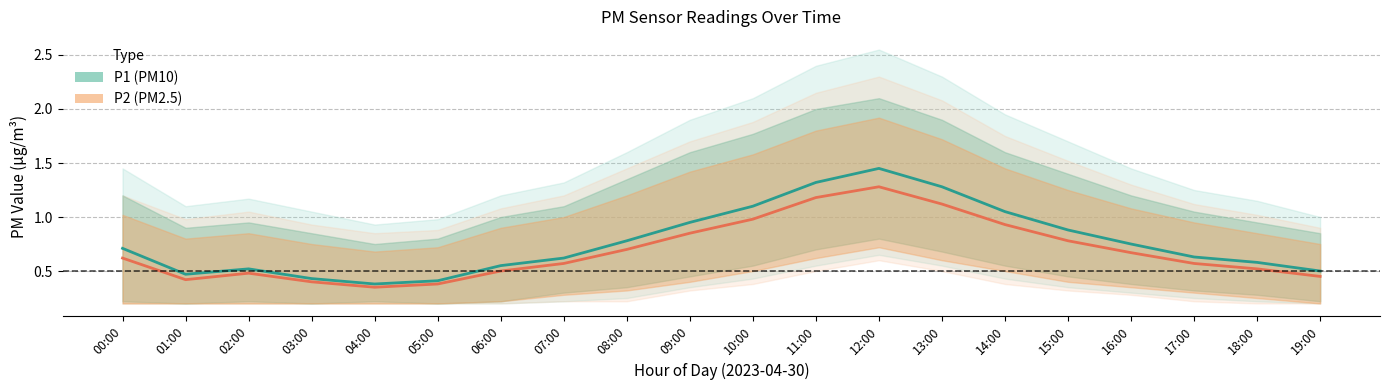

List the series in order of their peak value, lowest first.

P2 (PM2.5), P1 (PM10)